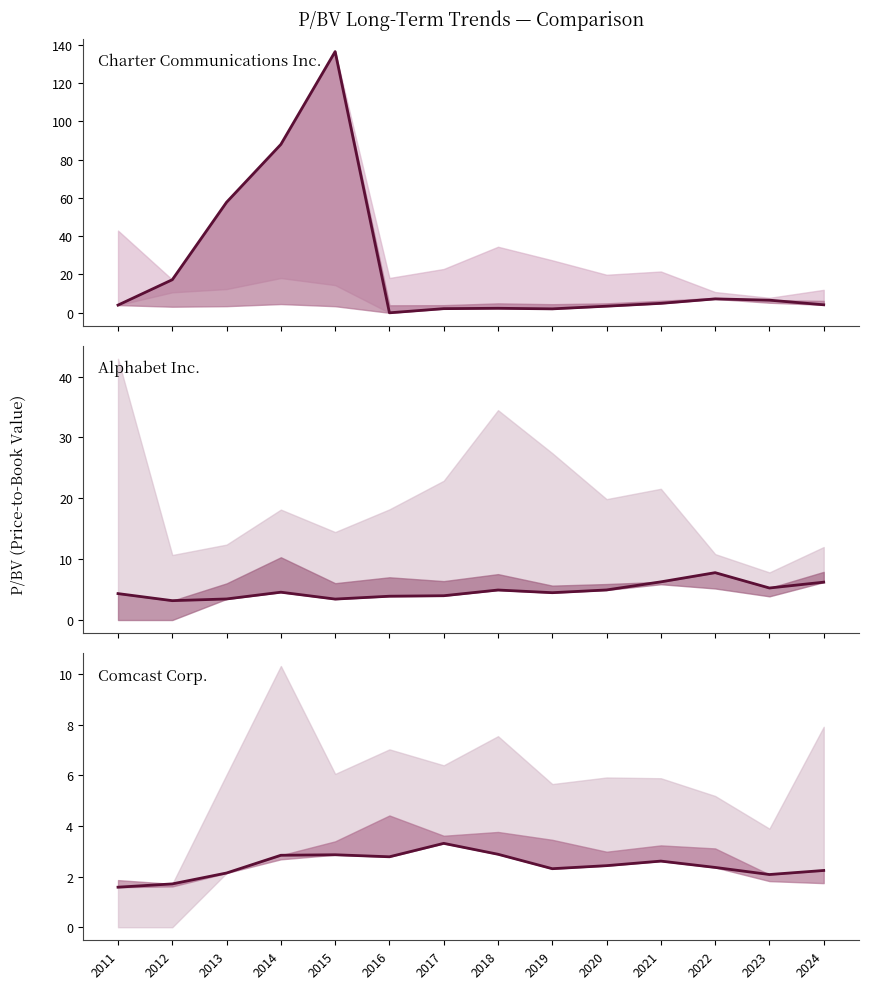

What is the difference between the maximum and minimum values in the Charter Communications Inc. series?

136.4